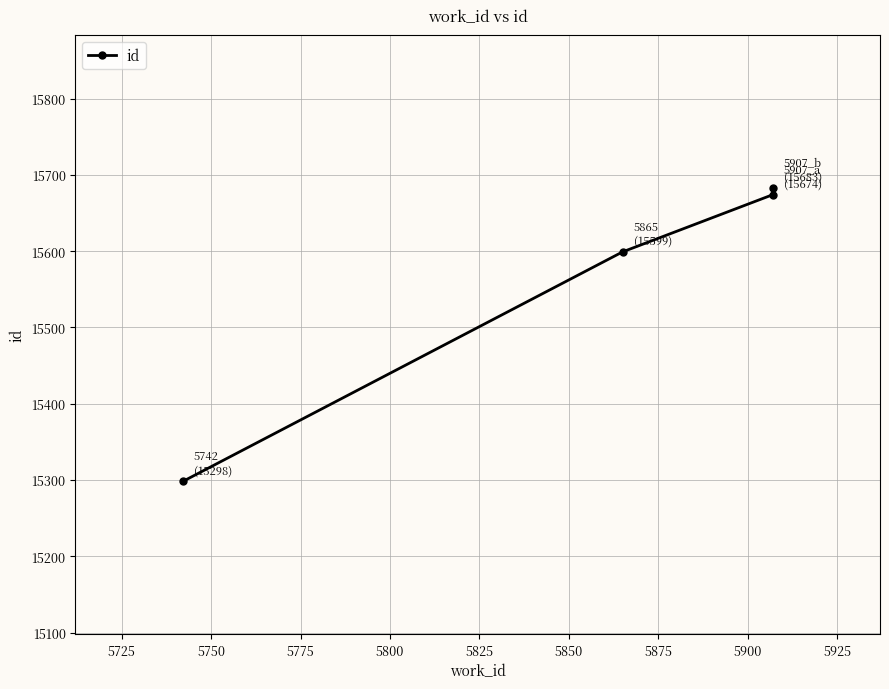

Which has a higher value, 5750 or 5725?

5750